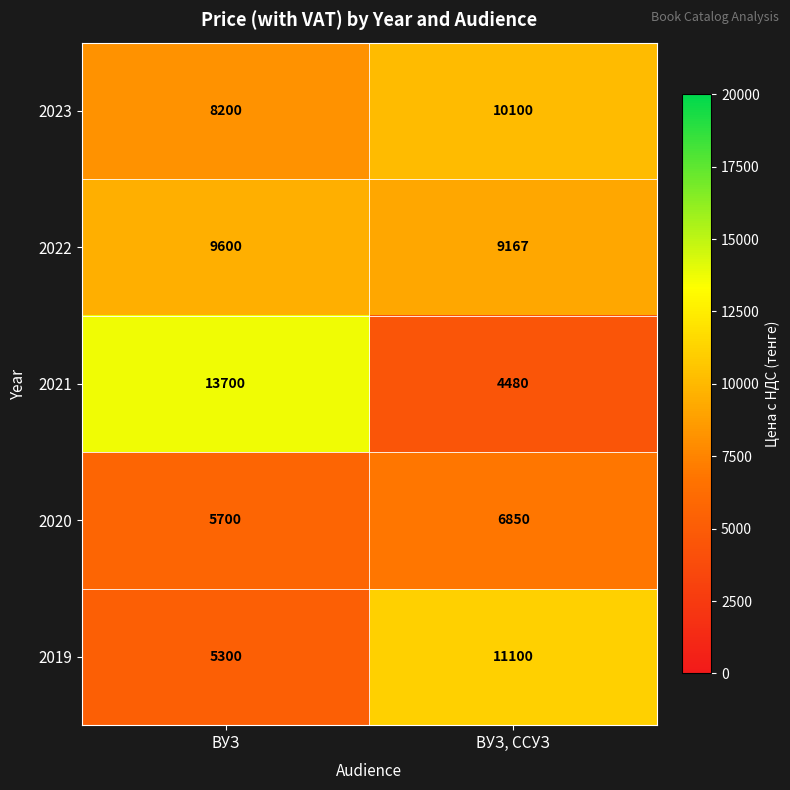

What is the difference between the maximum and minimum values in the 2021 series?

9220